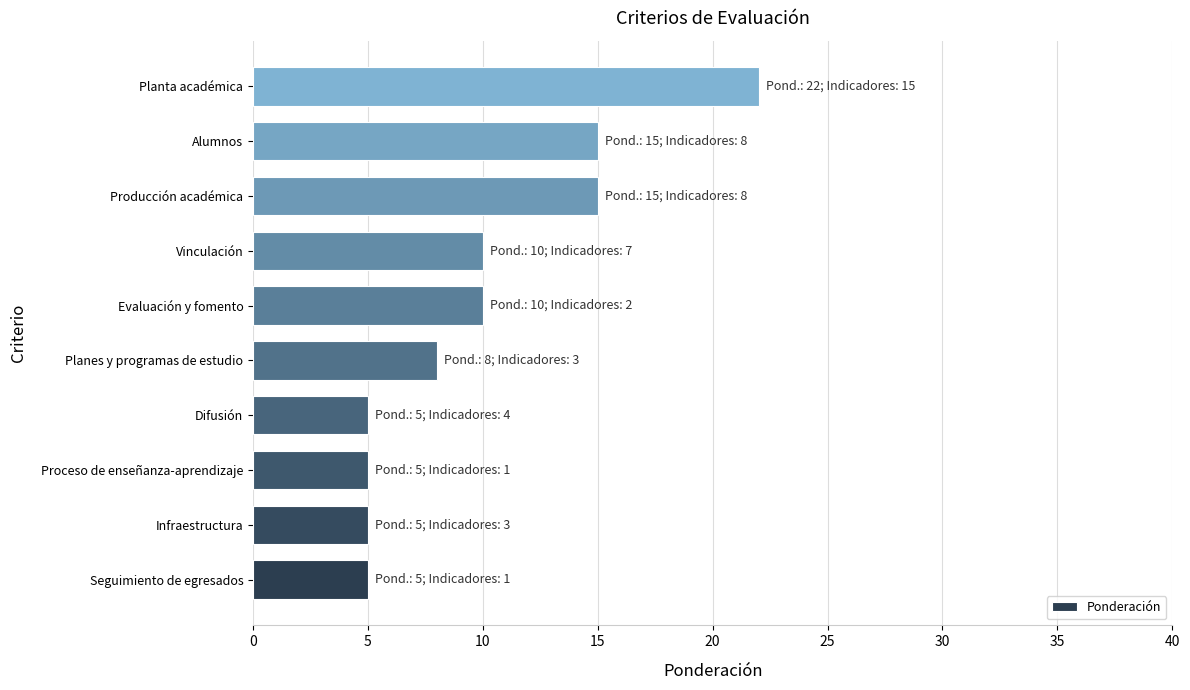

The chart shows a value of 3 at Planes y programas de estudio. True or false?

False